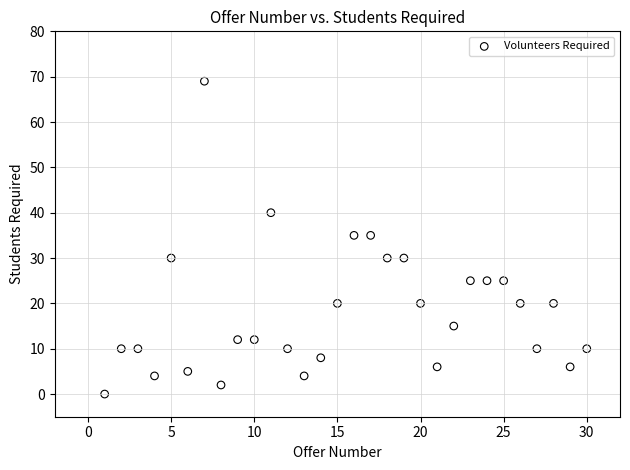

What is the range of X values (max minus min)?

29